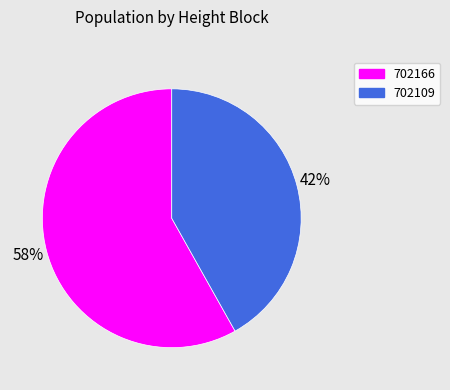

Rank the categories by value from lowest to highest.

702109, 702166